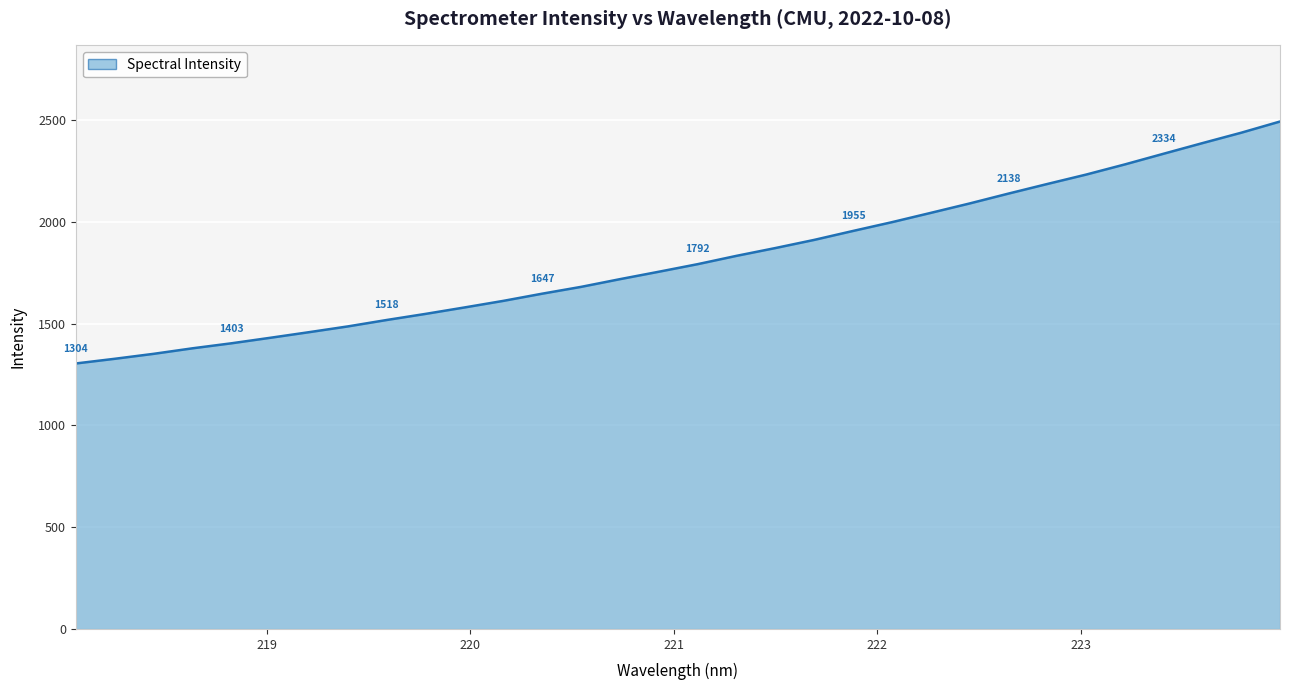

What is the smallest value displayed?

1303.9